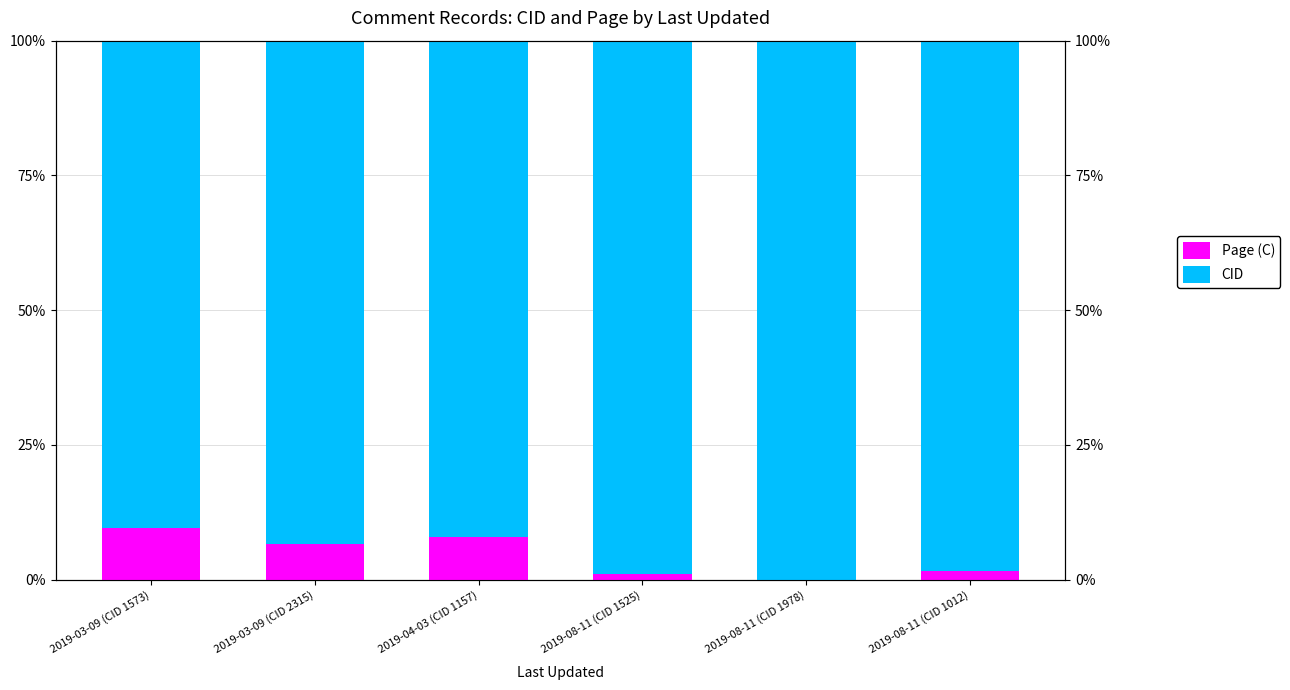

Where does the CID series first go above 98?

2019-08-11 (CID 1525)